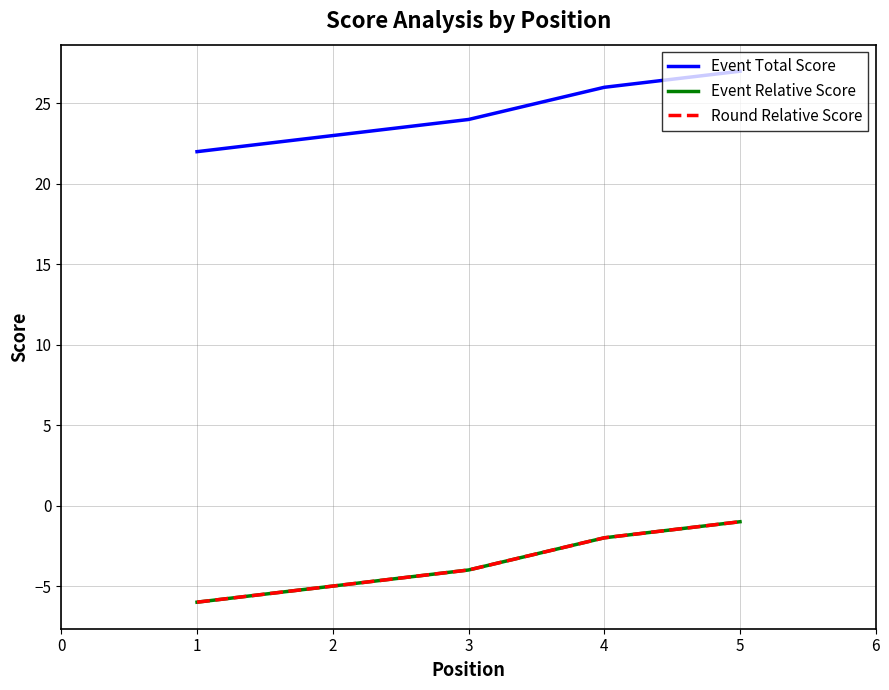

What is the value of the Event Relative Score point at the 5th from the left?

-1